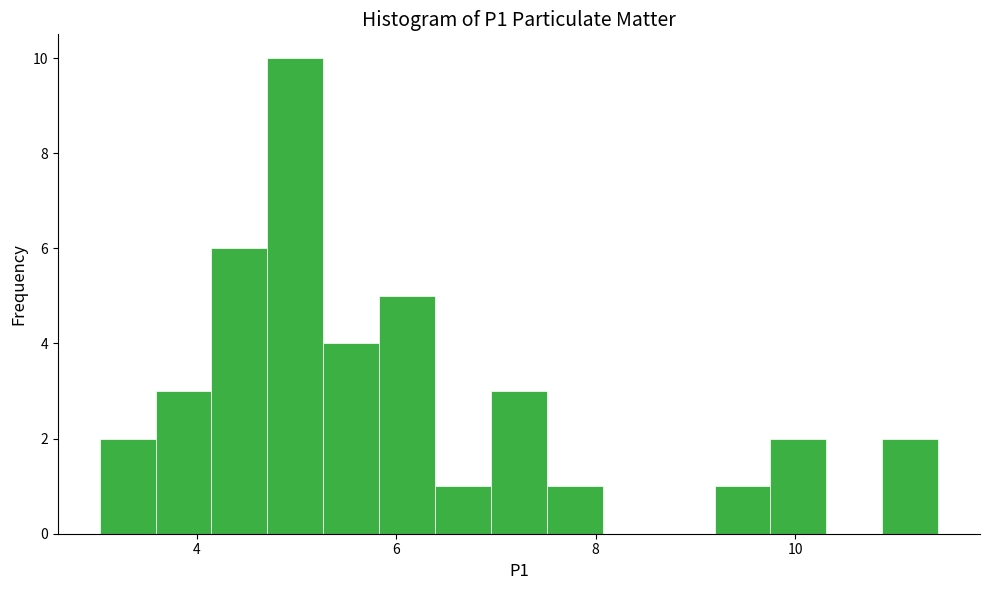

Around what value on the x-axis is the tallest bar? Give the approximate position of its centre, as read against the axis.

5.0